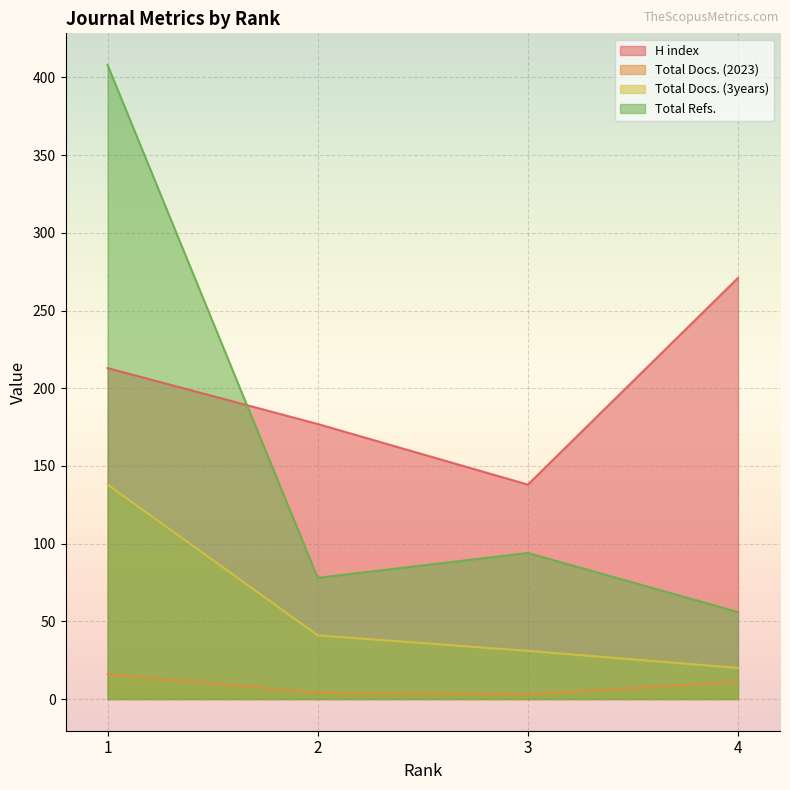

True or false: Total Refs. and Total Docs. (3years) cross at least once.

False